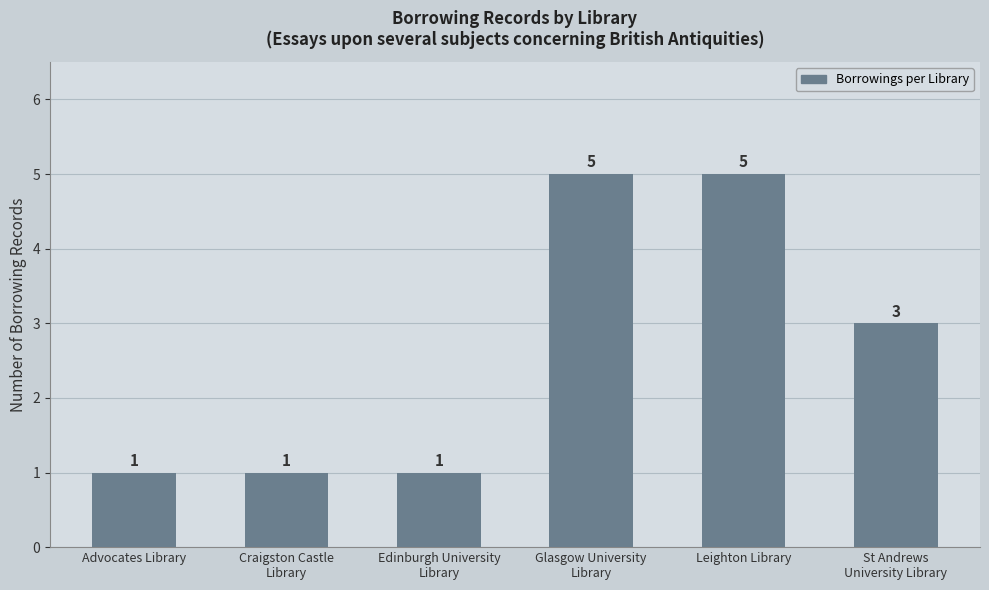

What is the sum of all values?

16